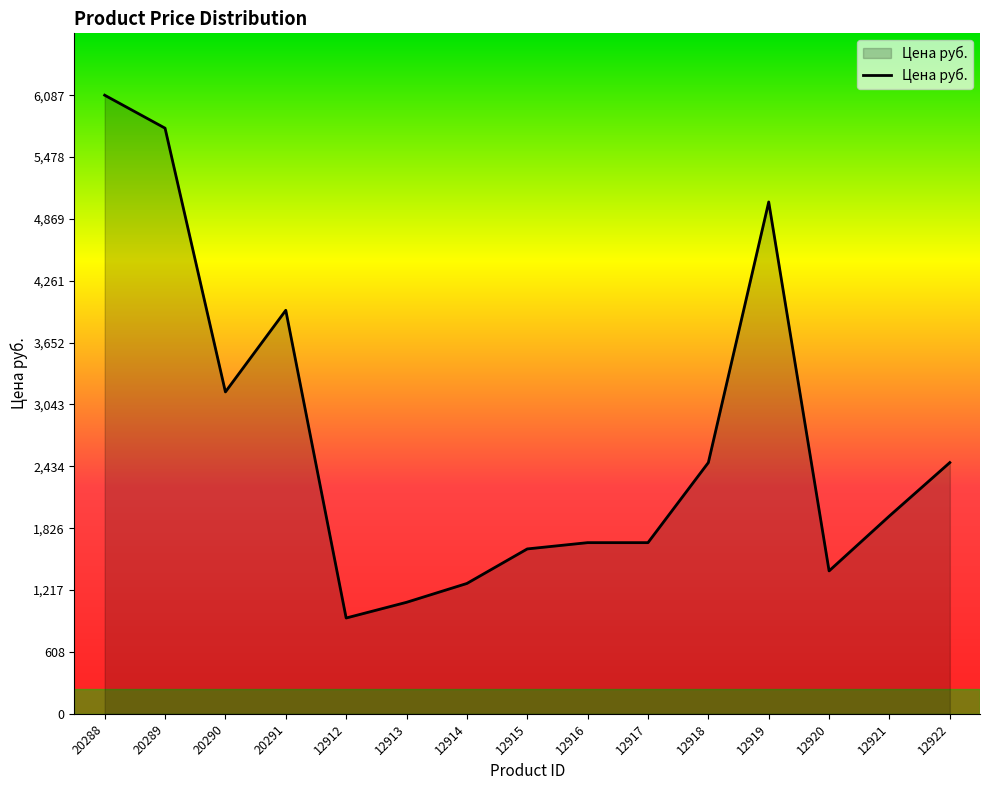

At which category does the chart reach its minimum across all series?

12912